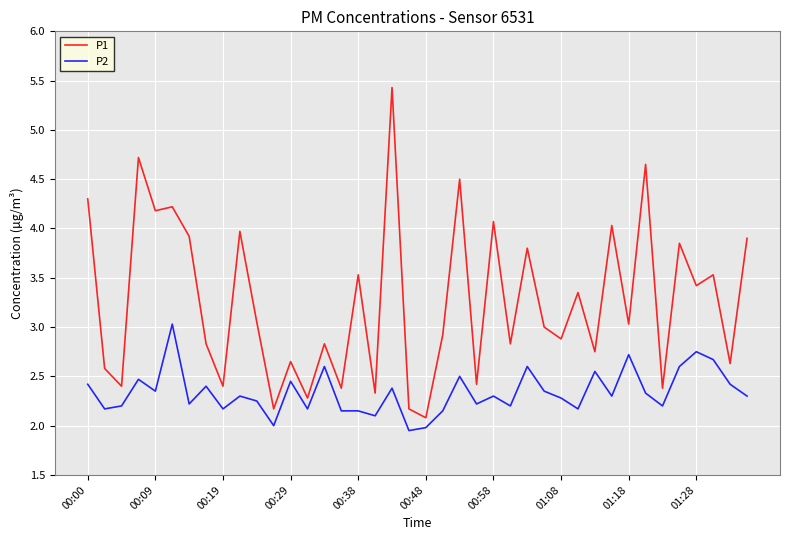

Which series has the largest range (max minus min)?

P1